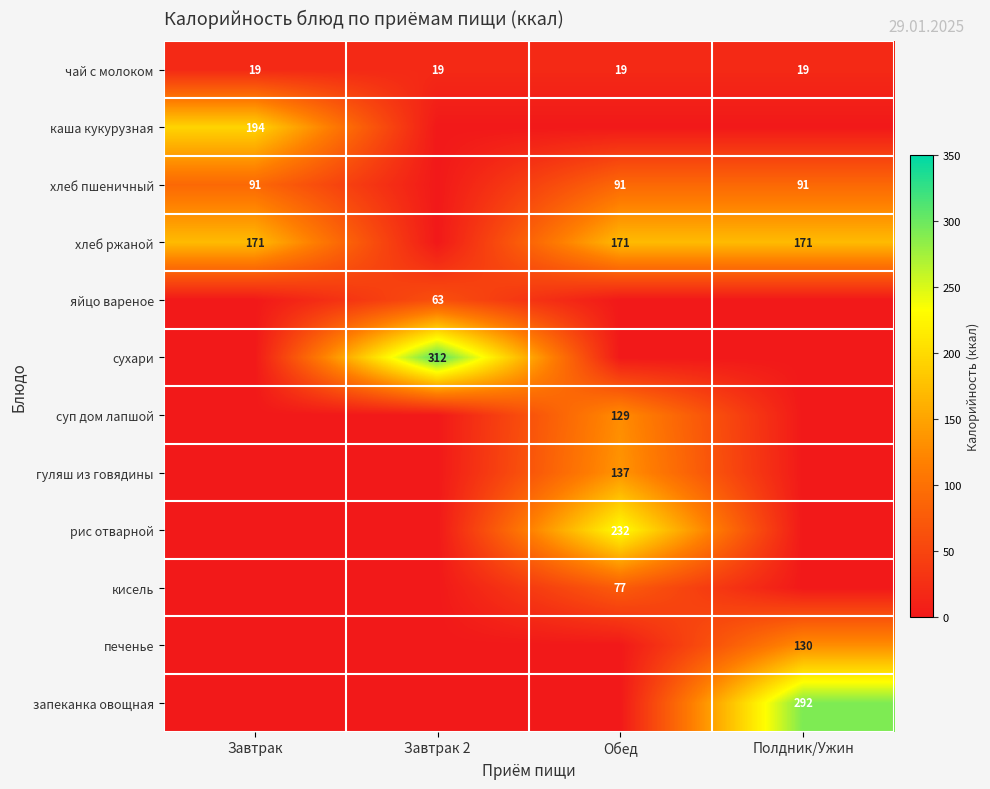

What is the average value of the чай с молоком series?

19